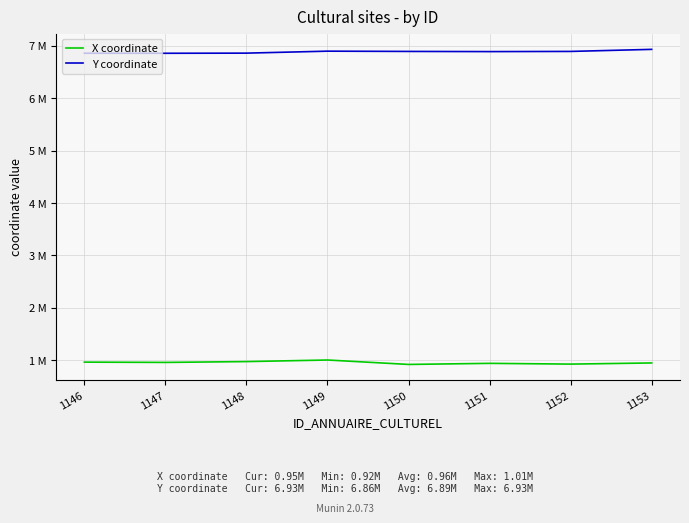

Rank the series by their maximum value, from lowest to highest.

X coordinate, Y coordinate